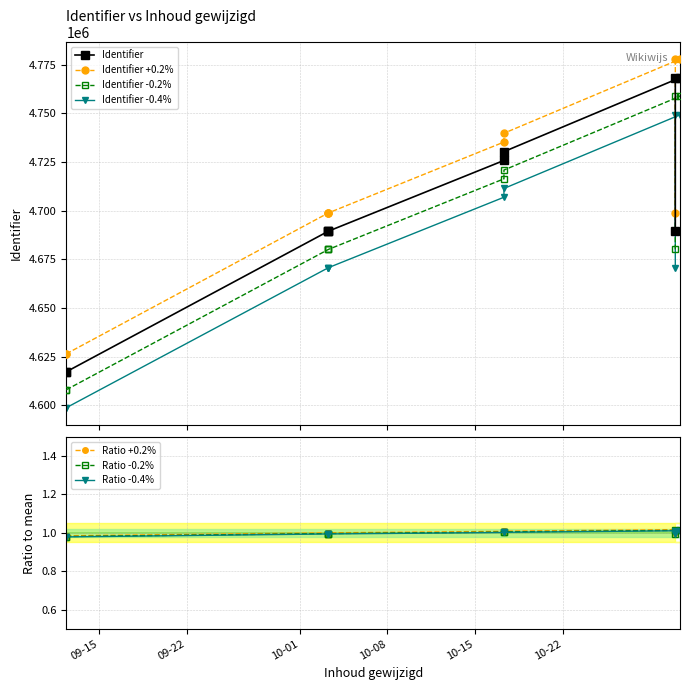

What is the sum of all values?

46890903.3